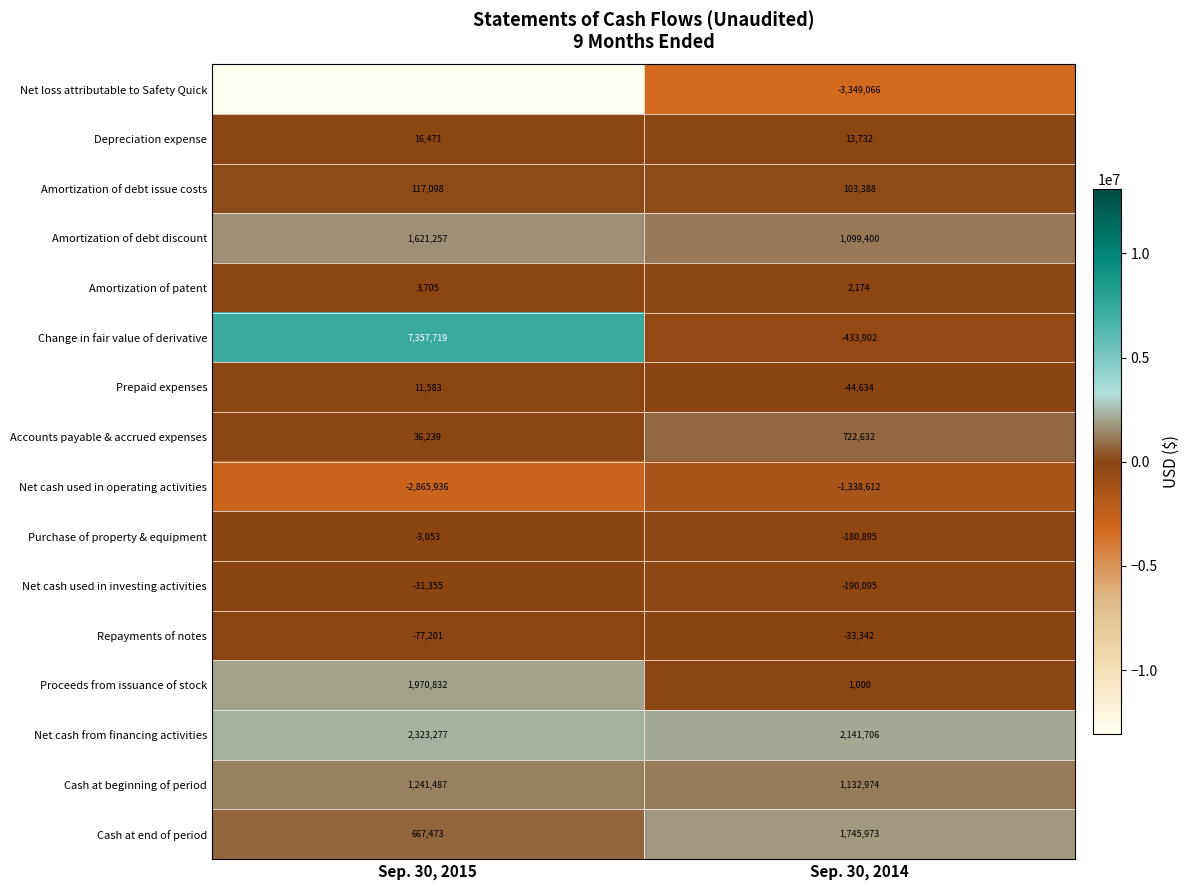

What is the greatest value displayed?

7357719